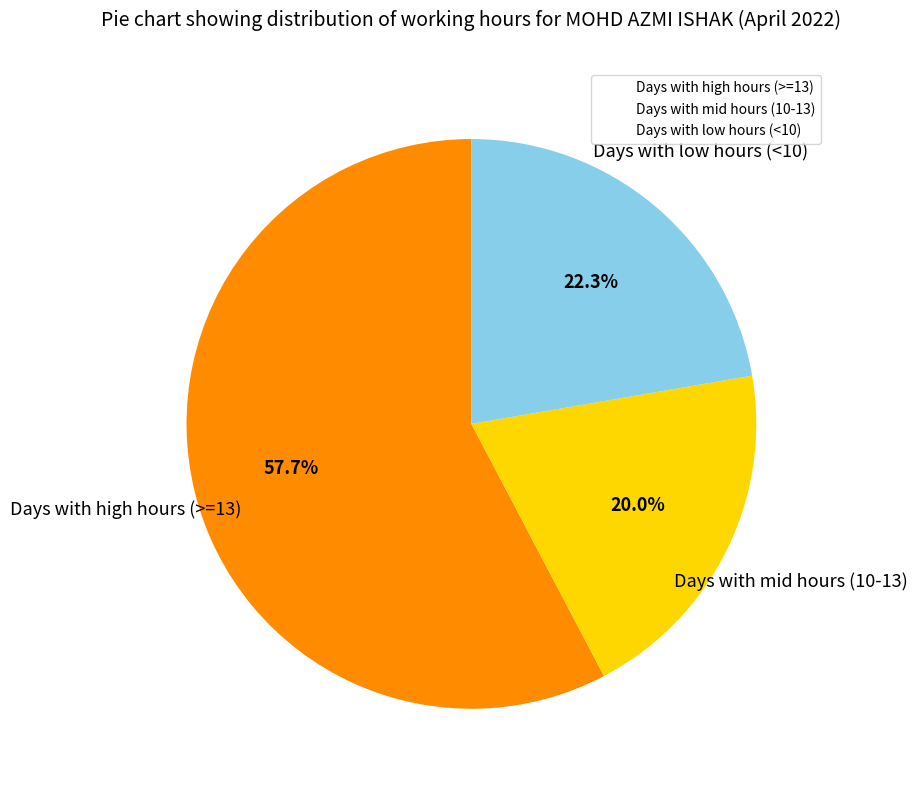

How many segments does this pie chart have?

3